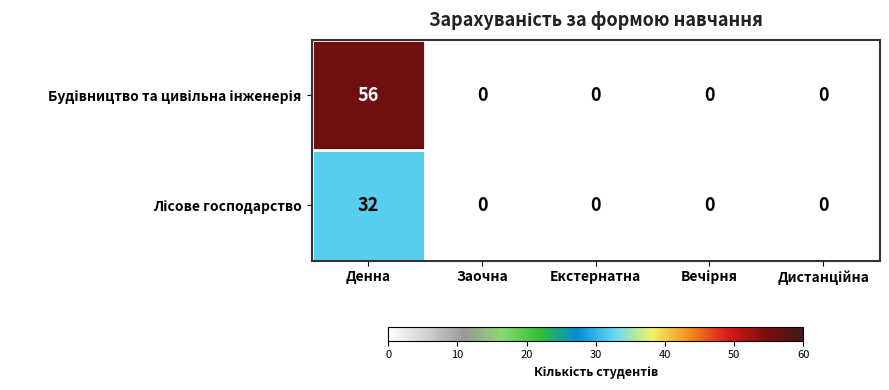

What is the difference between the highest and lowest values at Денна?

24